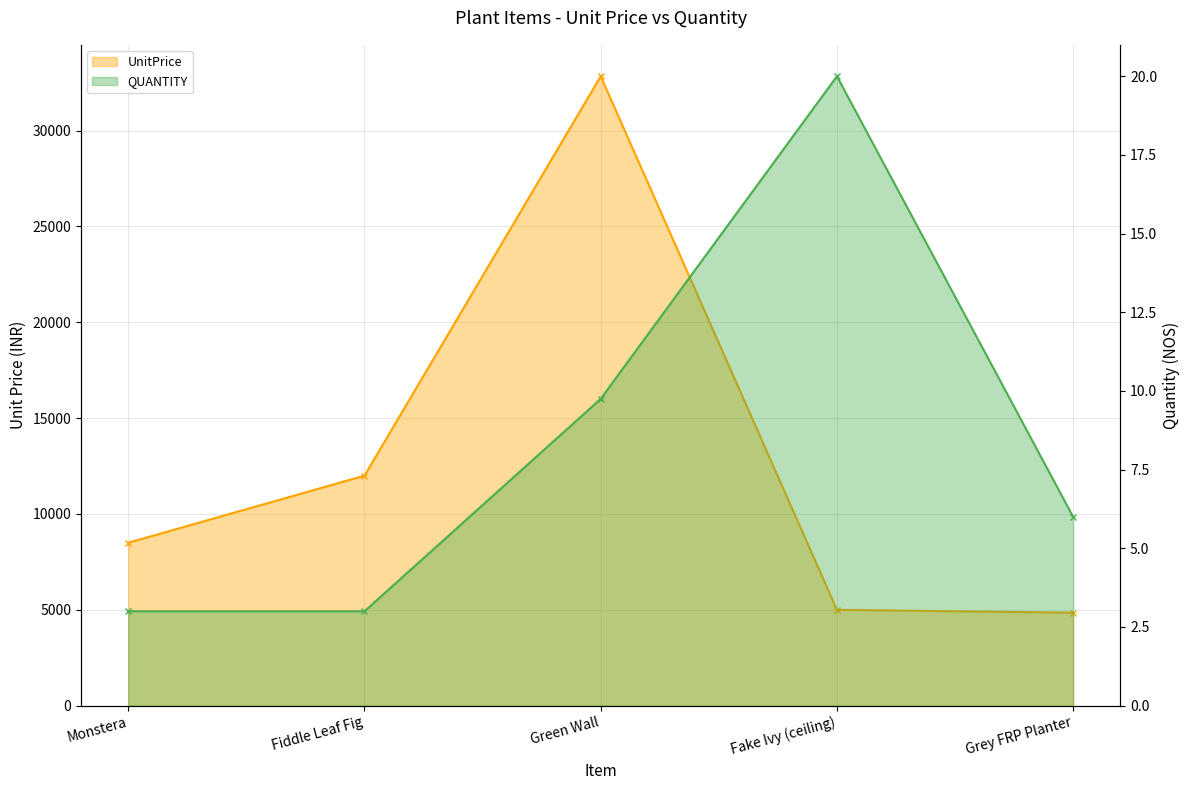

What is the difference between the maximum and minimum values in the QUANTITY series?

17.0